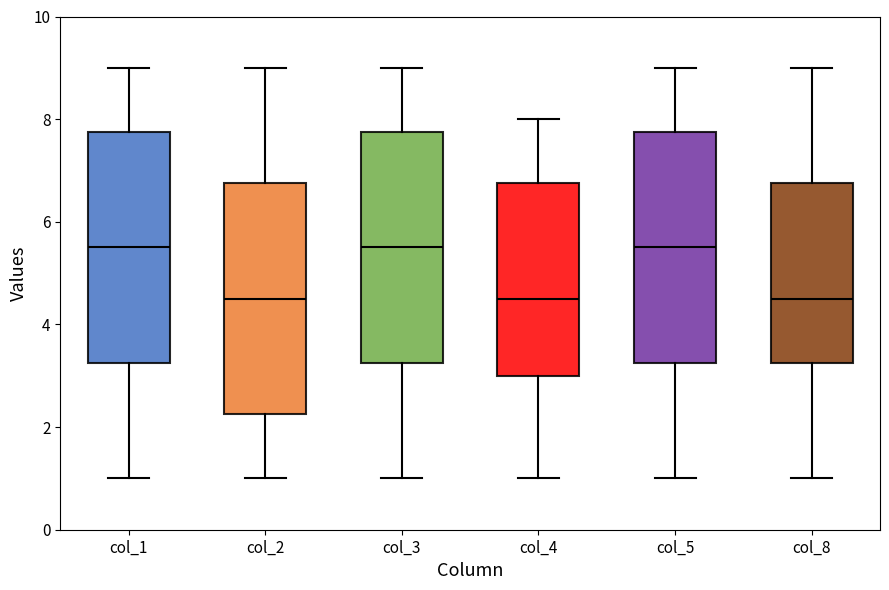

Where does the upper whisker of the box for col_4 end on the y-axis? The values are not printed on the chart, so give them approximately, as read against the axis.

8.0